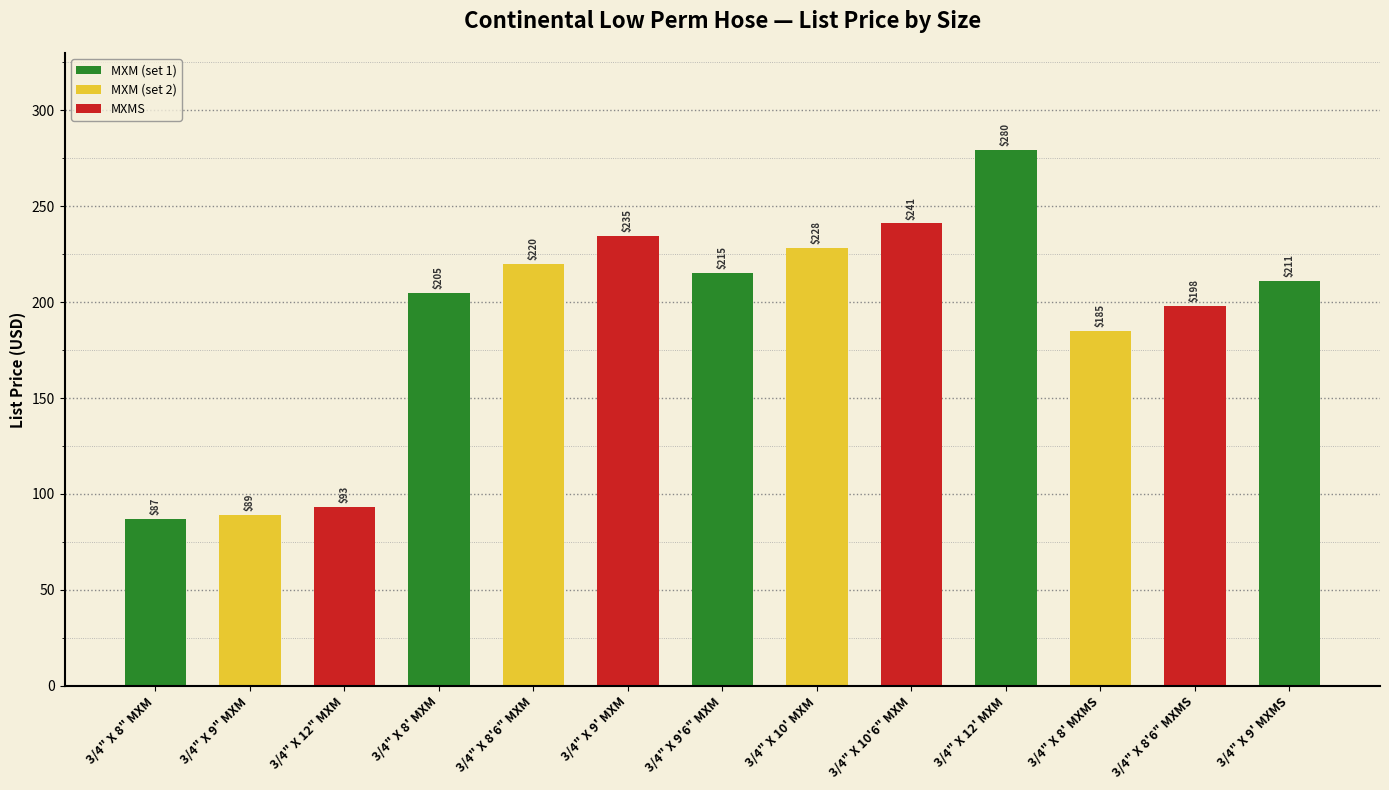

True or false: the data shows 185.2 at 3/4" X 8' MXMS.

True